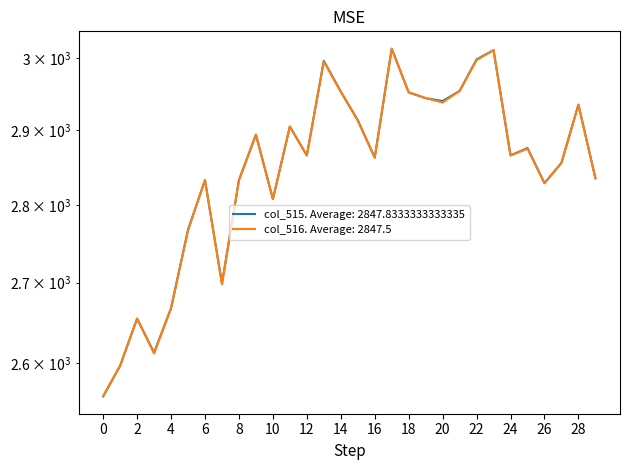

What is the difference between the col_516 values at 561 and 575?

78